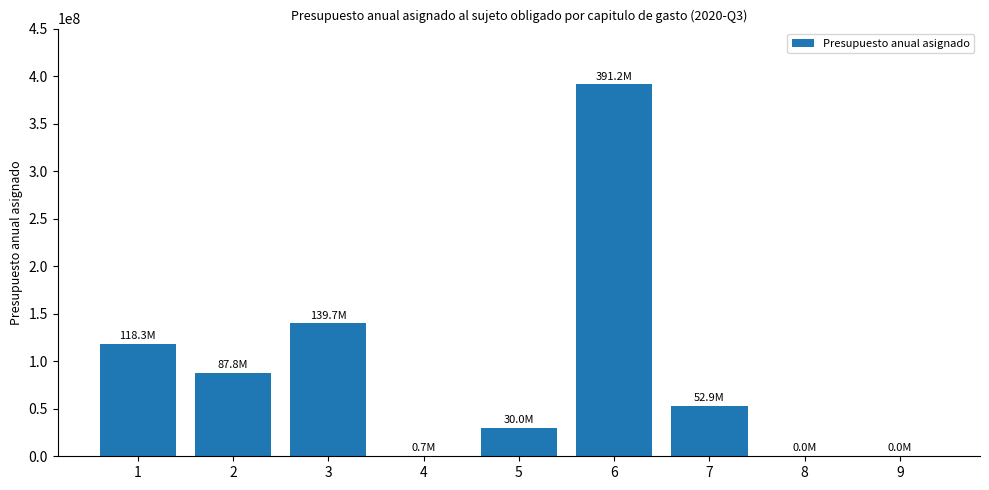

Is it true that the value at 3 is 139719573.1?

True